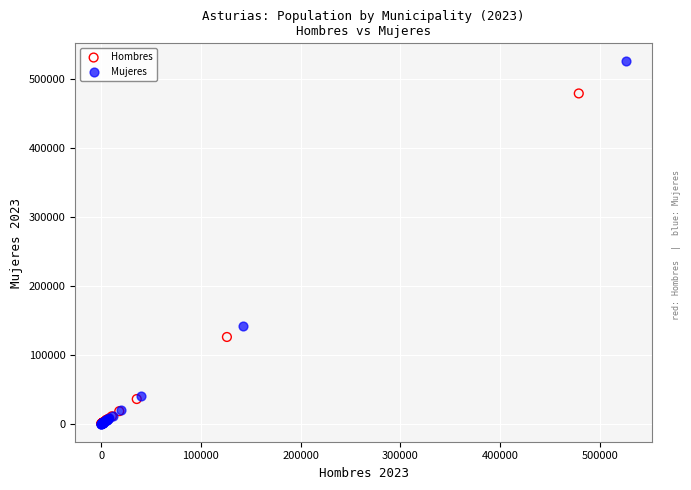

Which series has the largest Y range (max minus min)?

Mujeres